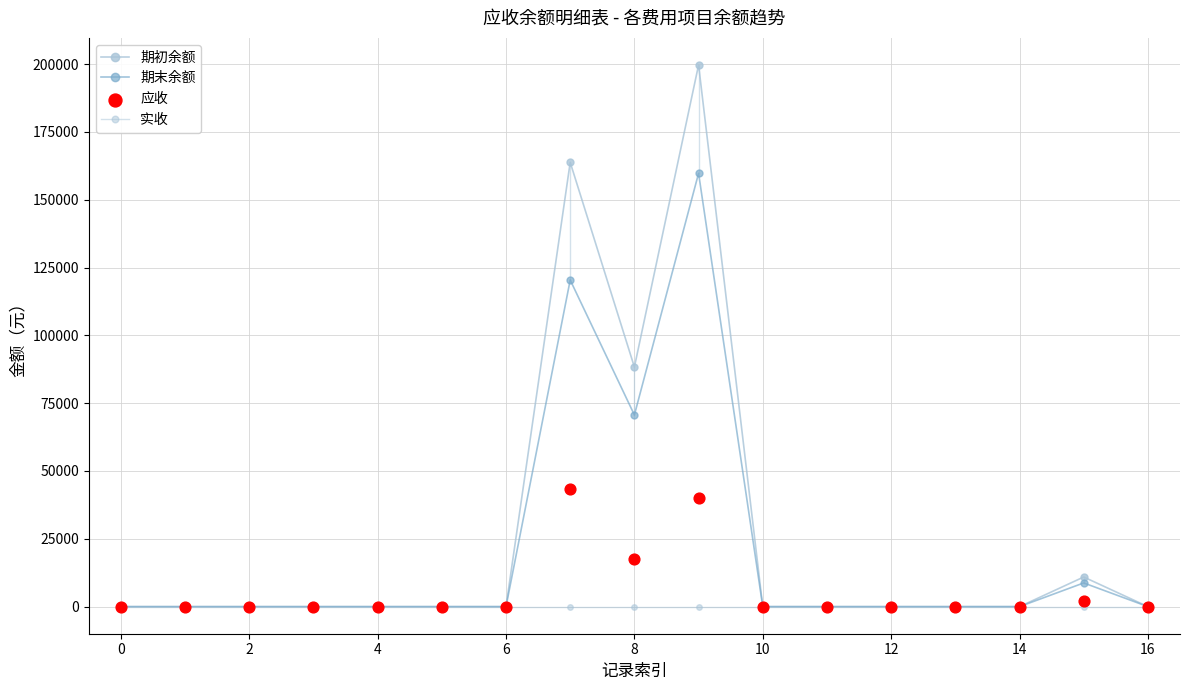

Which series contains the lowest Y value?

期初余额